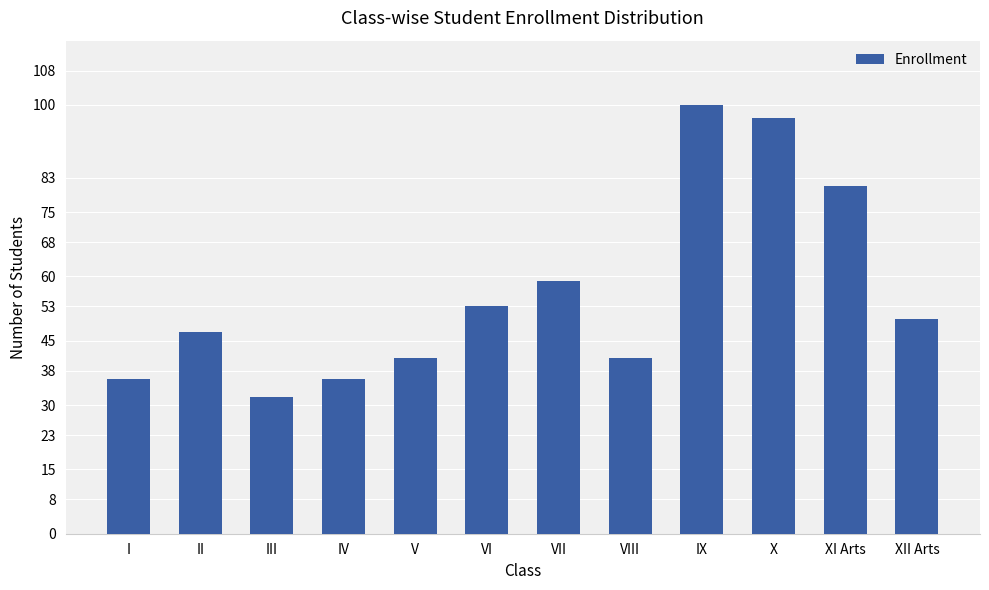

Reading right to left, list all the values displayed in this chart.

50	81	97	100	41	59	53	41	36	32	47	36